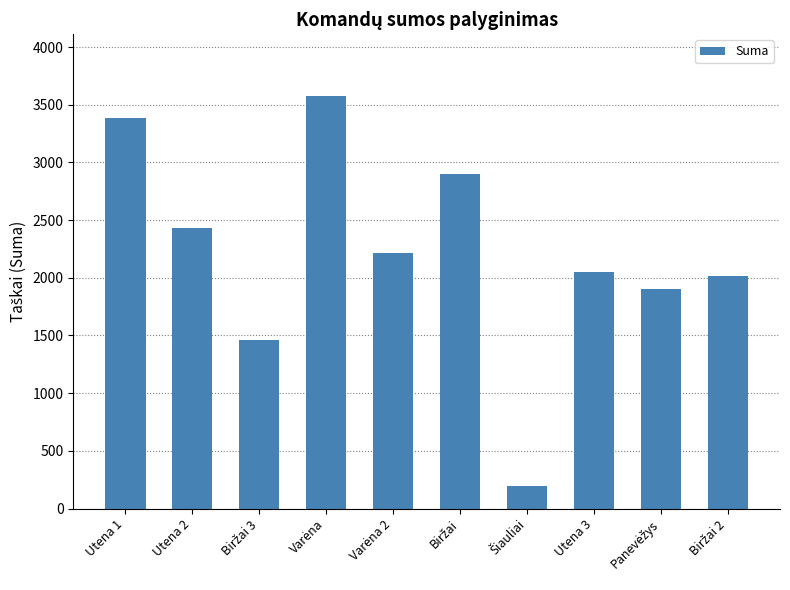

The chart shows a value of 3384.5 at Utena 2. True or false?

False